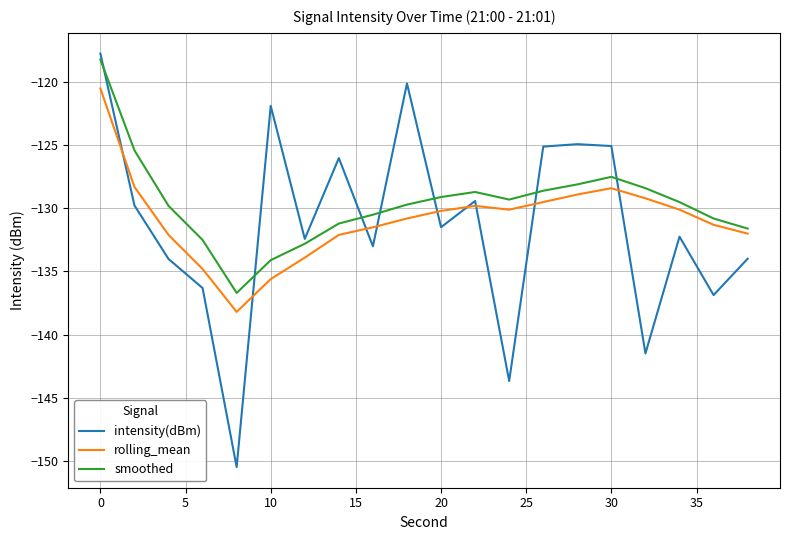

What is the sum of all smoothed values?

-2592.5